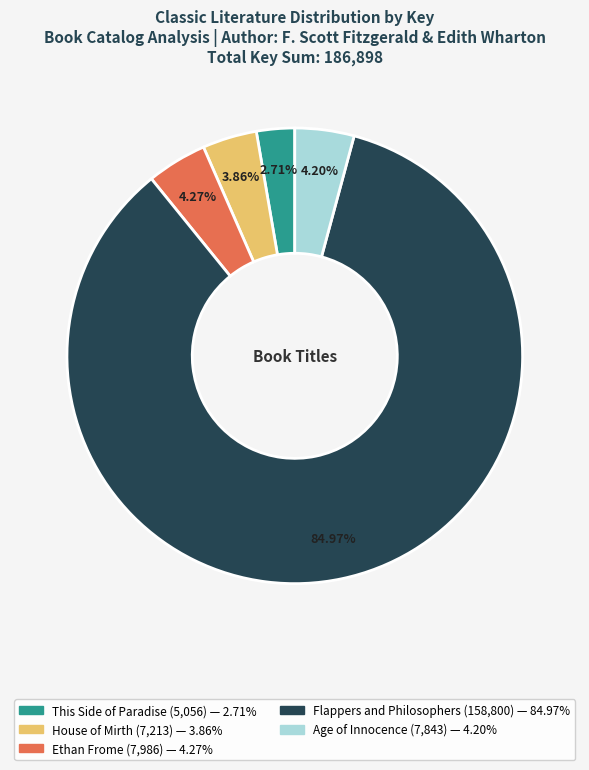

What is the majority slice?

Flappers and Philosophers